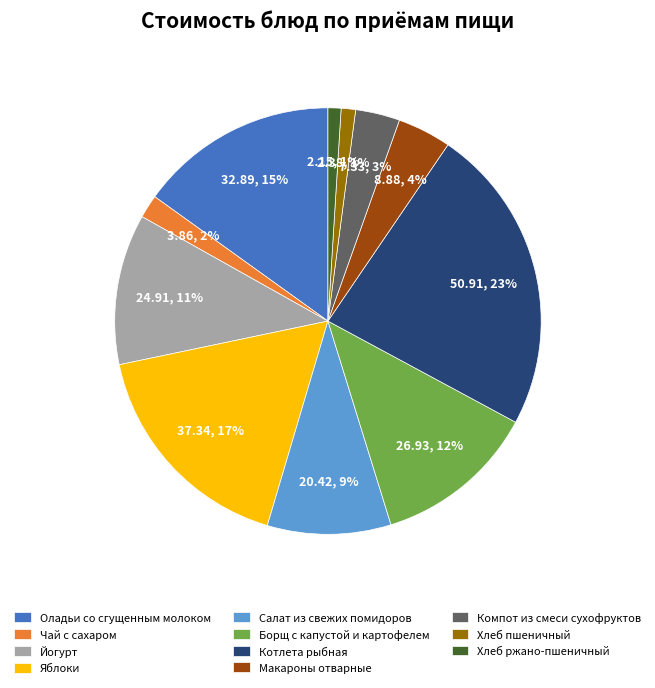

To the nearest percent, what is the average slice percentage?

9%